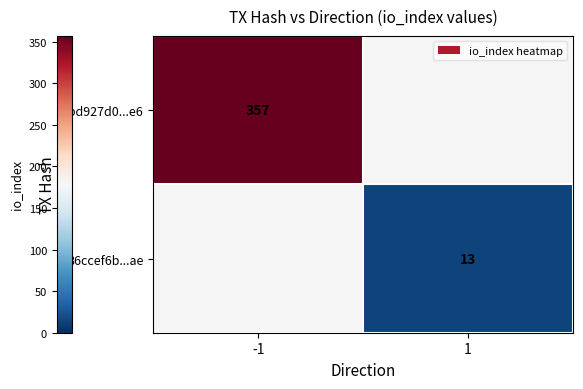

Is the value of 86ccef6b...ae at 1 greater than the value of 7bd927d0...e6 at -1?

No